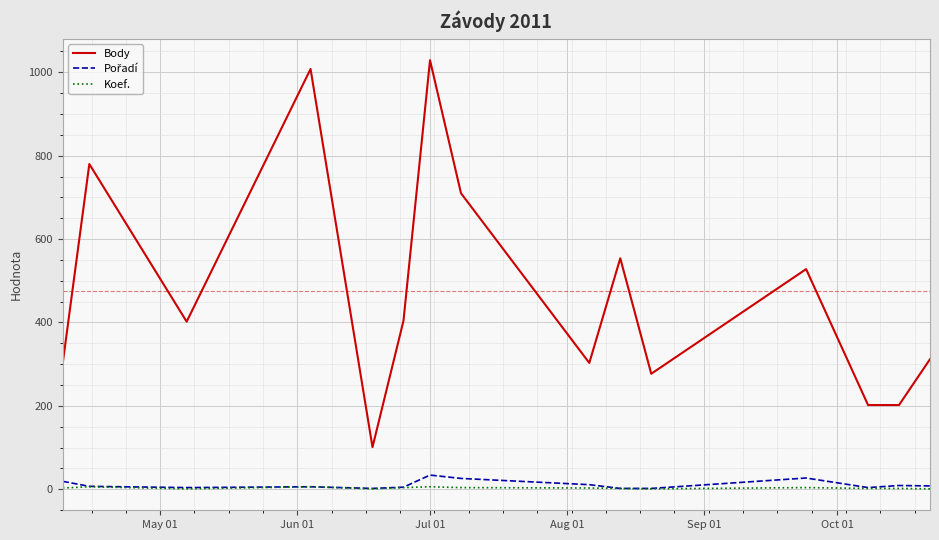

What is the greatest value displayed?

1029